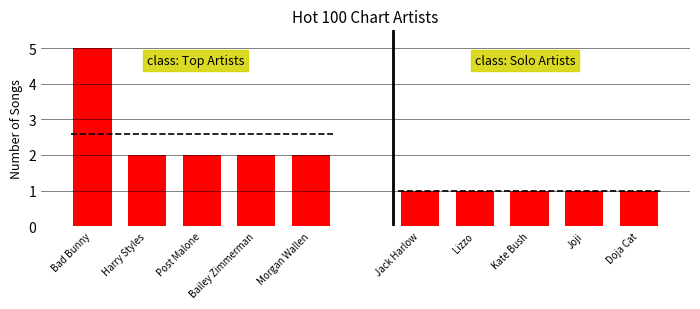

Which category has the highest value across all series?

Bad Bunny